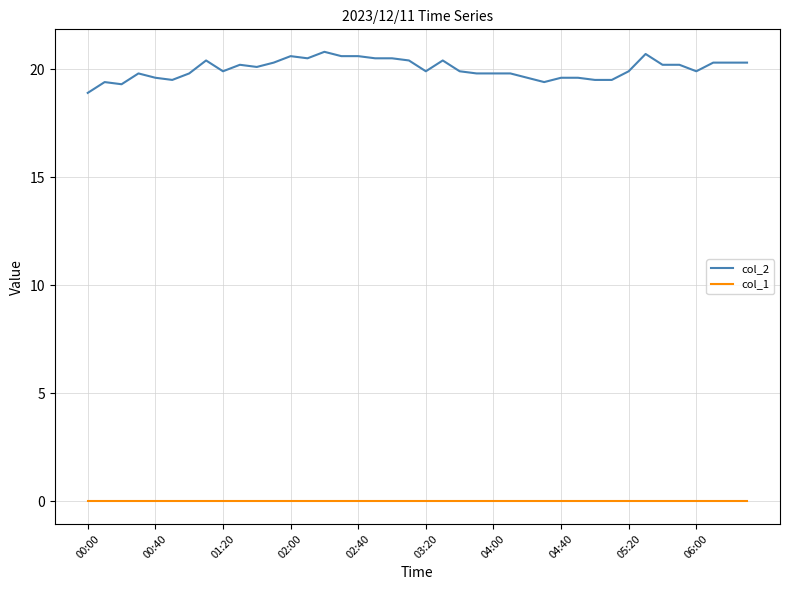

Reading left to right, transcribe all the data shown in this chart.

col_2: 18.9	19.4	19.3	19.8	19.6	19.5	19.8	20.4	19.9	20.2	20.1	20.3	20.6	20.5	20.8	20.6	20.6	20.5	20.5	20.4	19.9	20.4	19.9	19.8	19.8	19.8	19.6	19.4	19.6	19.6	19.5	19.5	19.9	20.7	20.2	20.2	19.9	20.3	20.3	20.3
col_1: 0.0	0.0	0.0	0.0	0.0	0.0	0.0	0.0	0.0	0.0	0.0	0.0	0.0	0.0	0.0	0.0	0.0	0.0	0.0	0.0	0.0	0.0	0.0	0.0	0.0	0.0	0.0	0.0	0.0	0.0	0.0	0.0	0.0	0.0	0.0	0.0	0.0	0.0	0.0	0.0